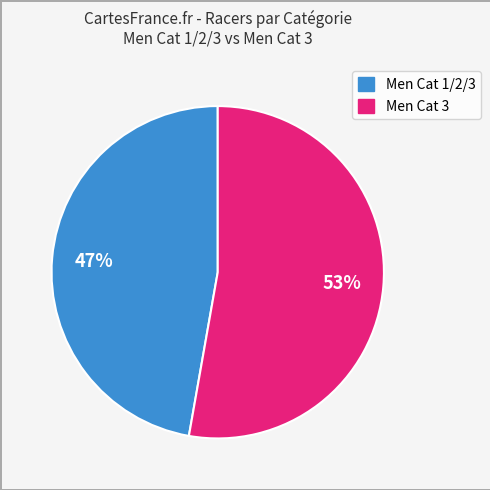

To the nearest percent, what is the average slice percentage?

50%